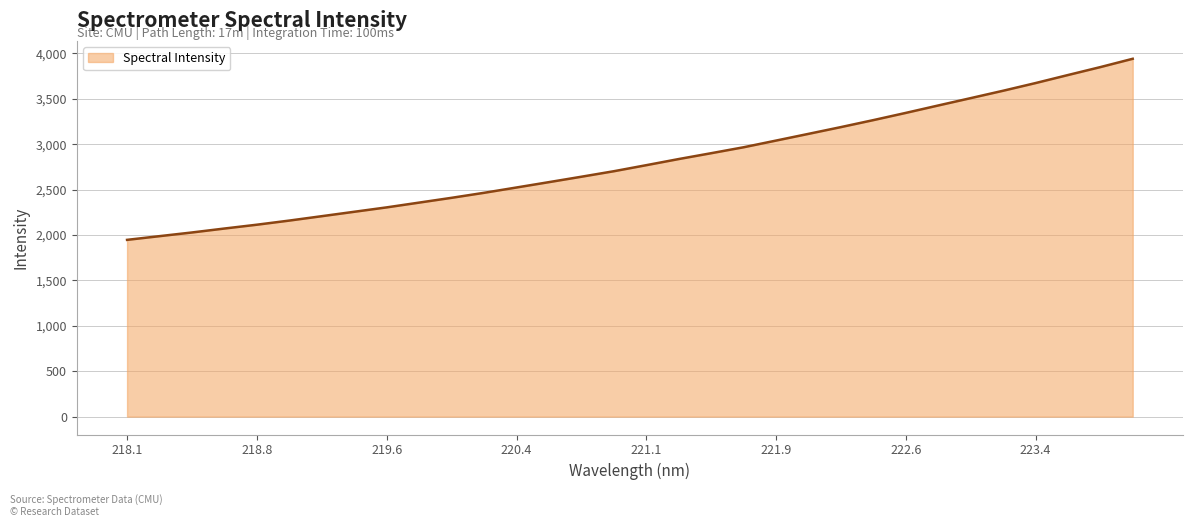

How many categories are shown in the chart?

32